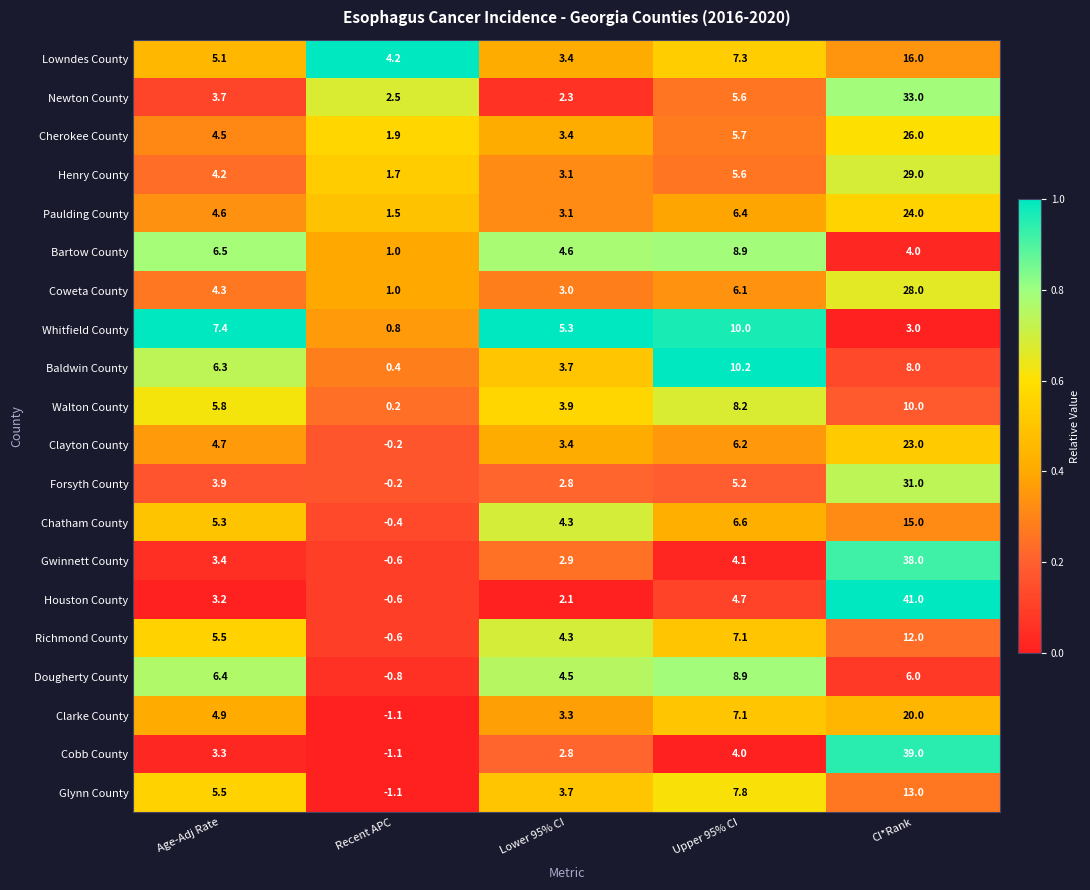

What is the average value of the Forsyth County series?

8.5